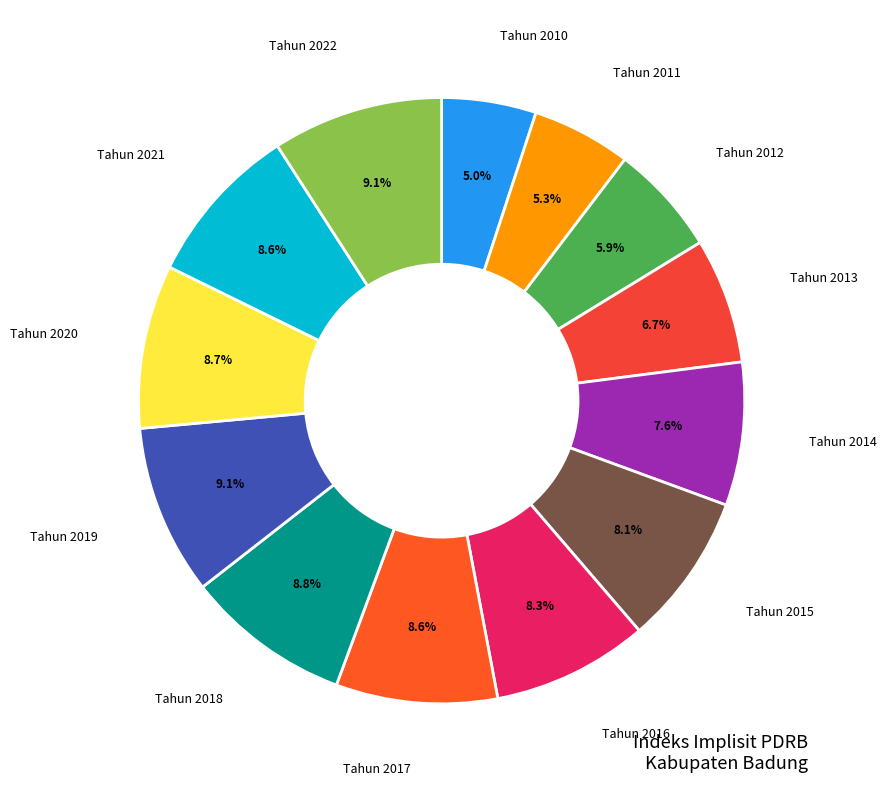

What percentage is the Tahun 2013 slice, to the nearest percent?

7%